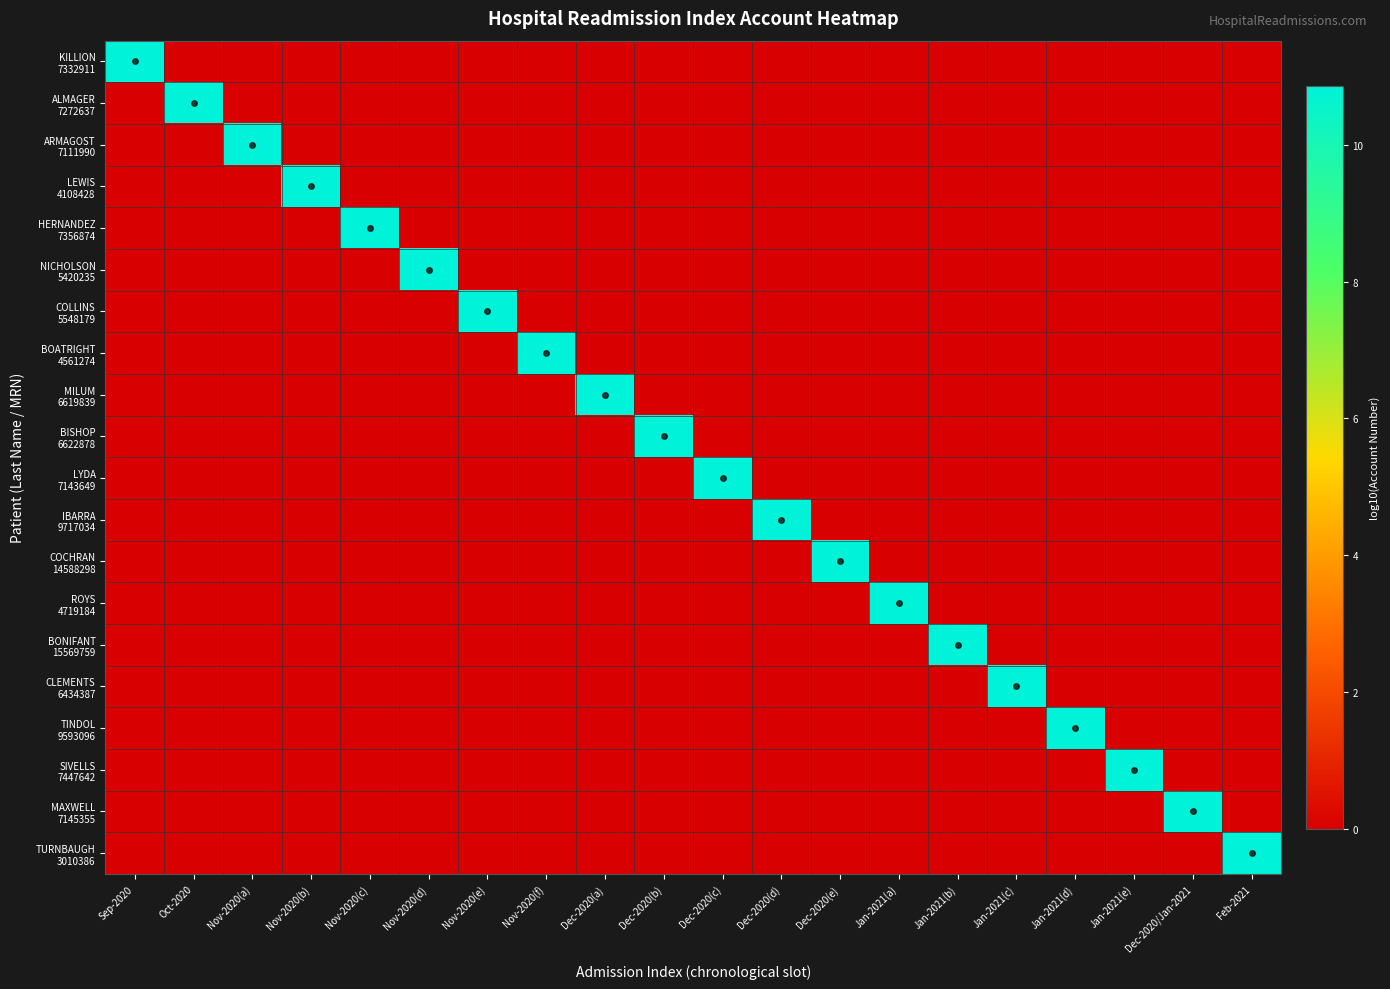

At which category is the sum across all series the highest?

Feb-2021